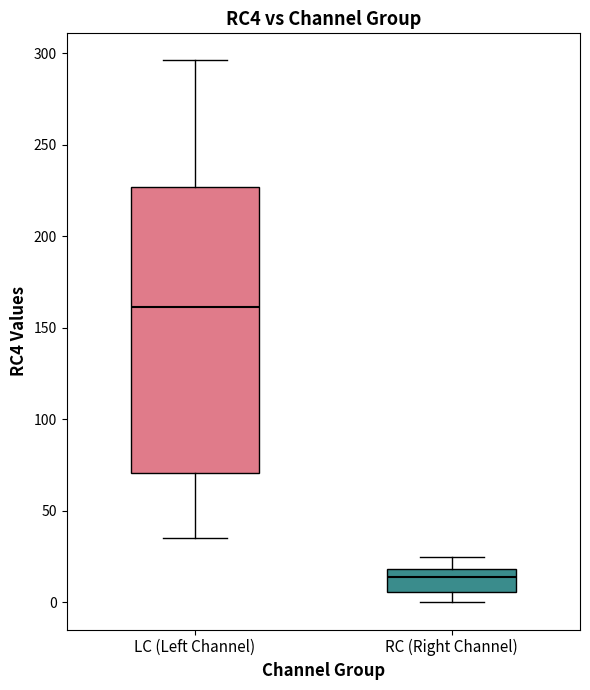

Reading left to right, read every box against the y-axis: the position of its median line, the range the box covers, and the ends of its whiskers. The values are not printed on the chart, so give them approximately, as read against the axis.

LC (Left Channel): median 160, box 70 to 225, whiskers 35 to 295
RC (Right Channel): median 15, box 5 to 20, whiskers 0 to 25